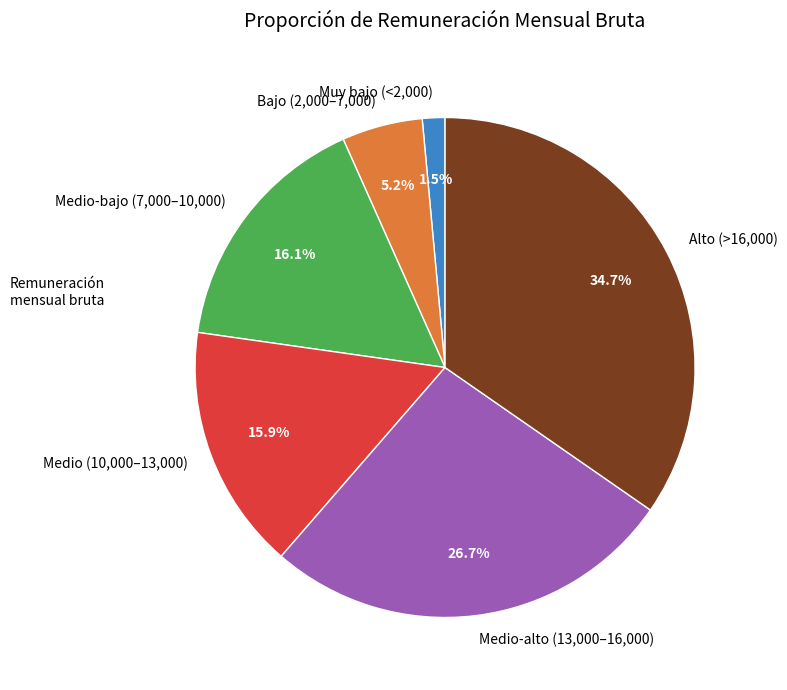

Between Medio-alto (13,000–16,000) and Medio (10,000–13,000), which is larger?

Medio-alto (13,000–16,000)